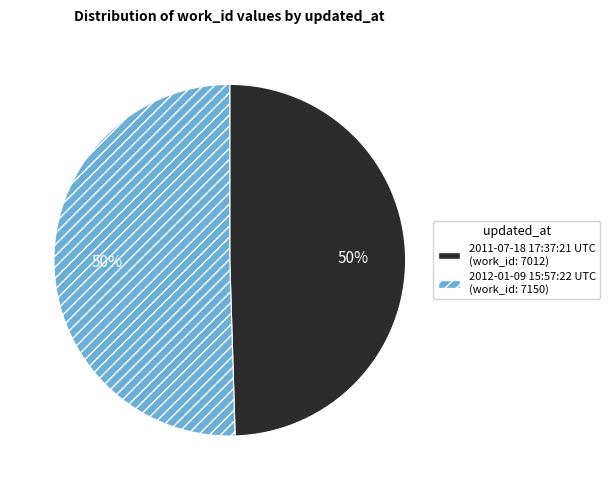

To the nearest percent, what is the average slice percentage?

50%